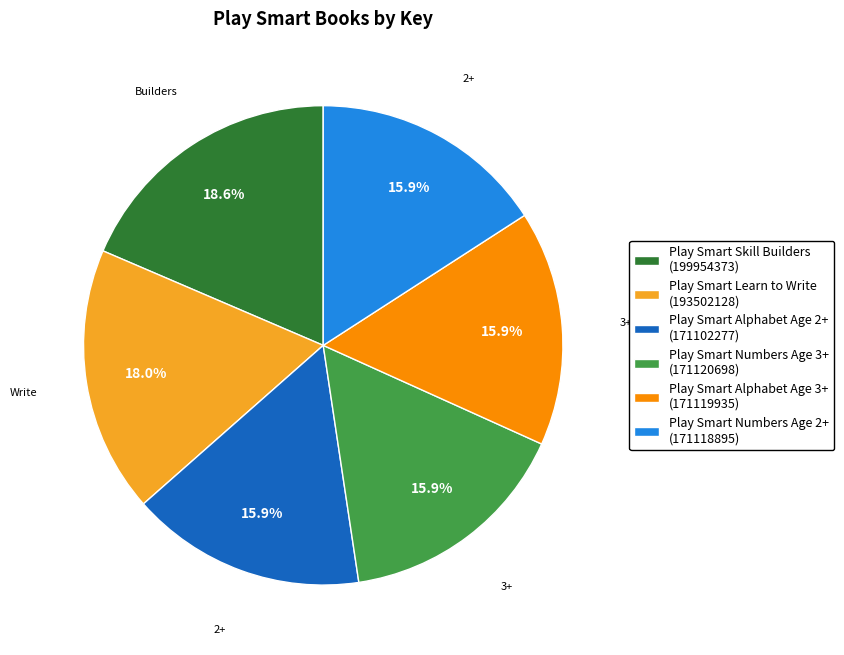

To the nearest percent, what is the difference between the largest and smallest slice percentages?

3%